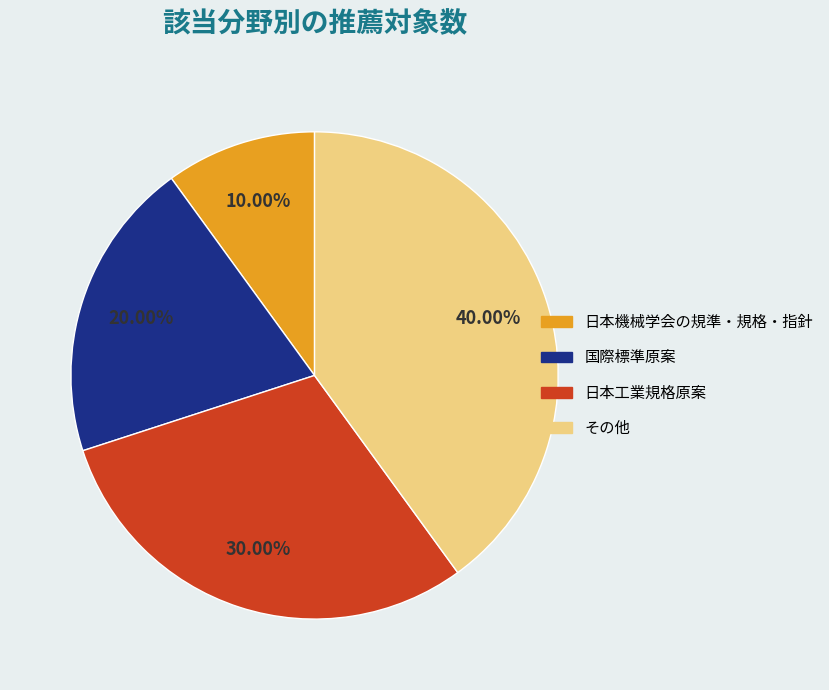

The 国際標準原案 slice represents 20% of the pie. True or false?

True